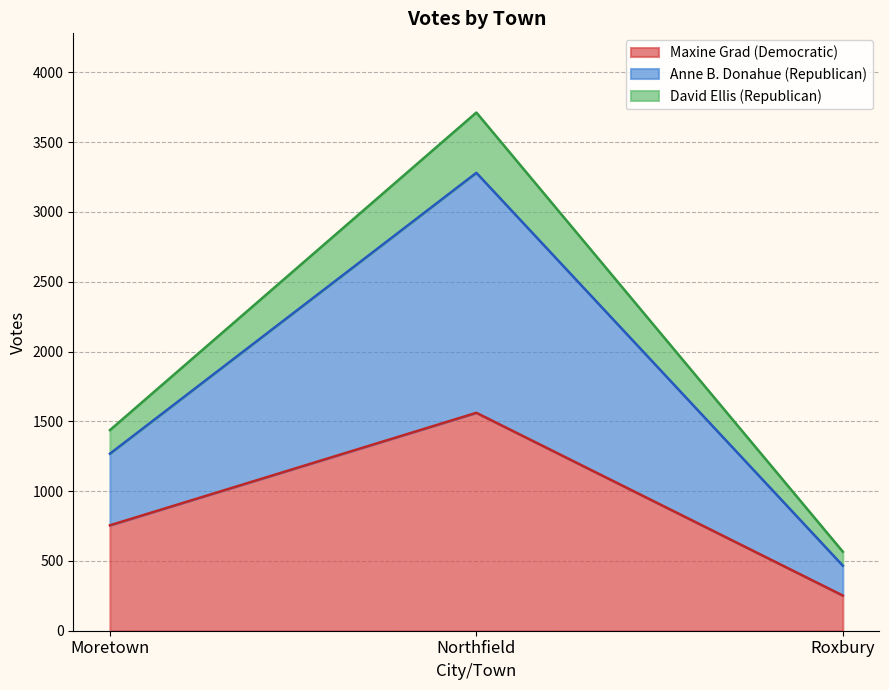

What are all the series names shown in the legend?

Maxine Grad (Democratic), Anne B. Donahue (Republican), David Ellis (Republican)